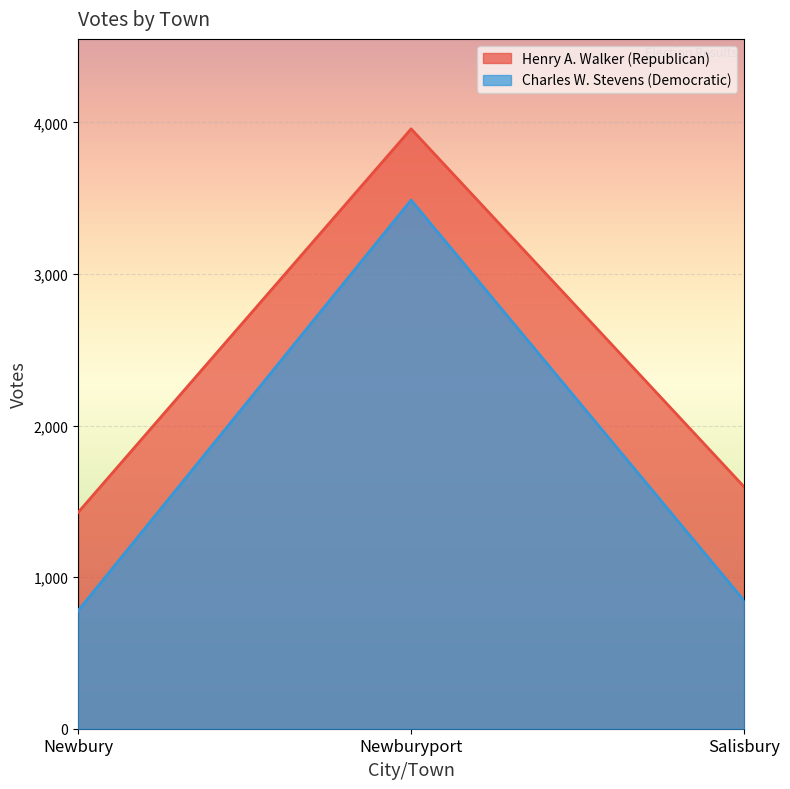

At how many categories does at least one series exceed 3455?

1